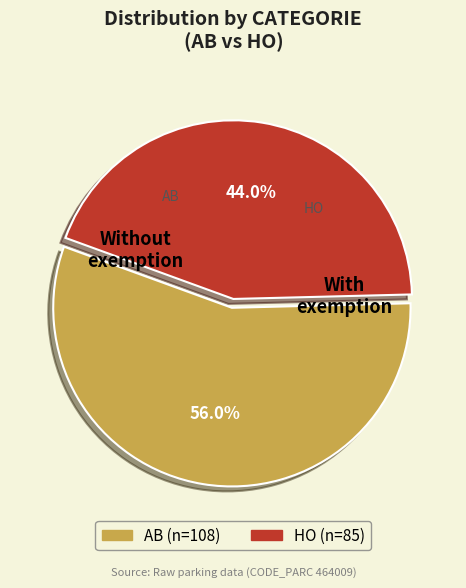

Does AB represent more than half of the total?

Yes